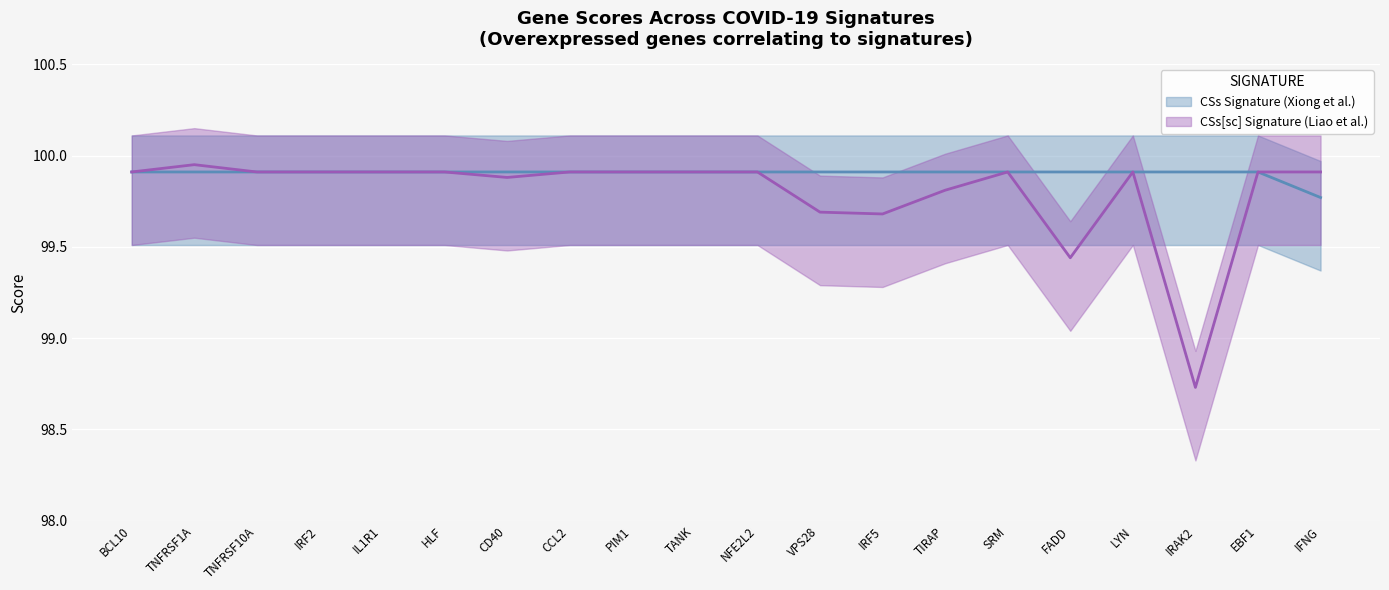

What position from the left is TNFRSF1A?

2